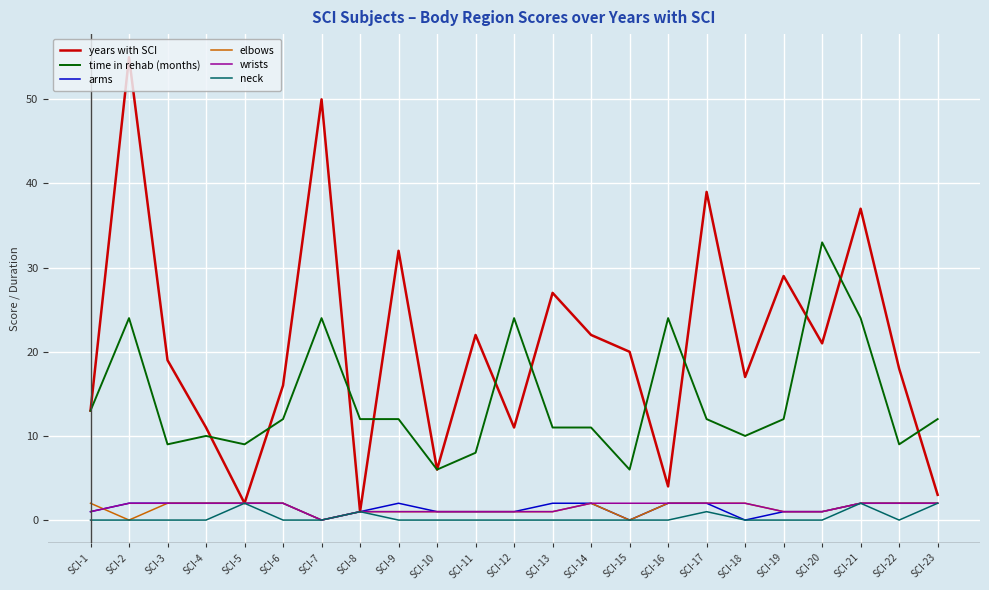

How many lines are shown in the chart?

6